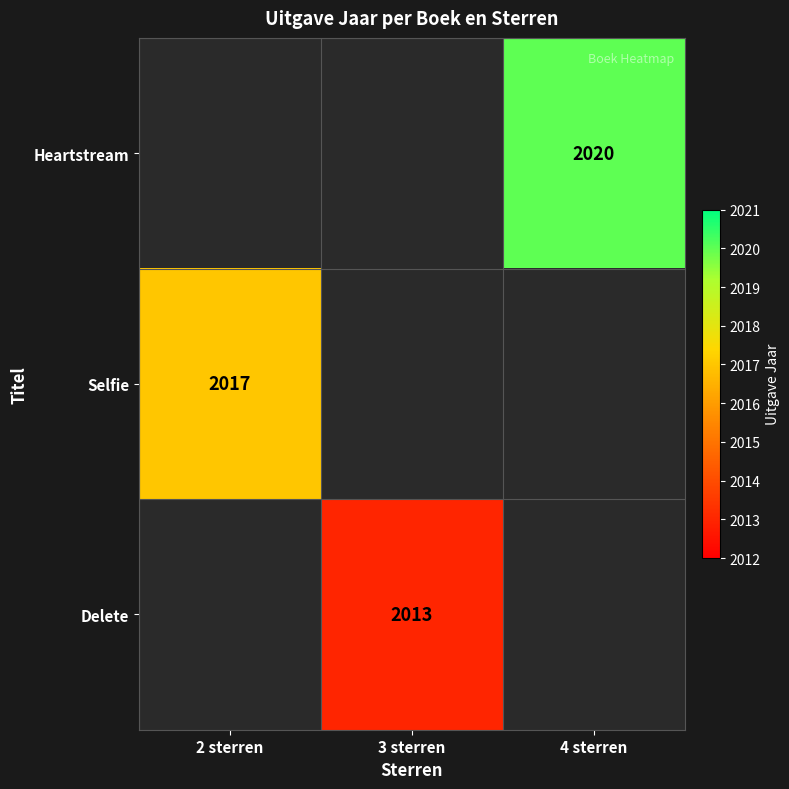

The value of Heartstream at 4 sterren is 896. True or false?

False